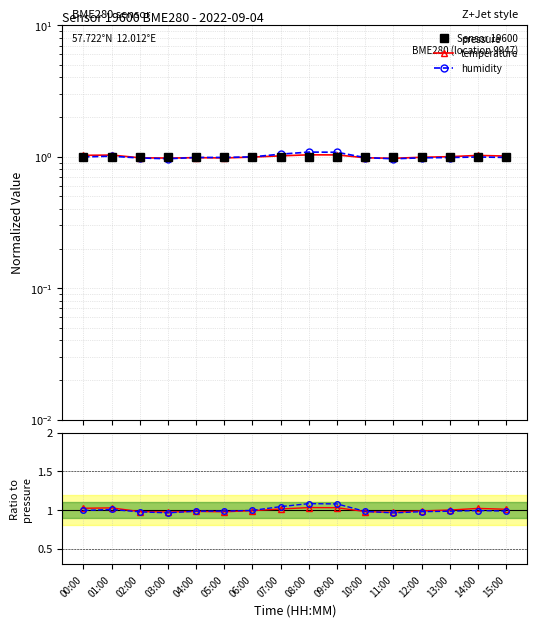

True or false: humidity has more than 2 points higher than both neighbors.

True